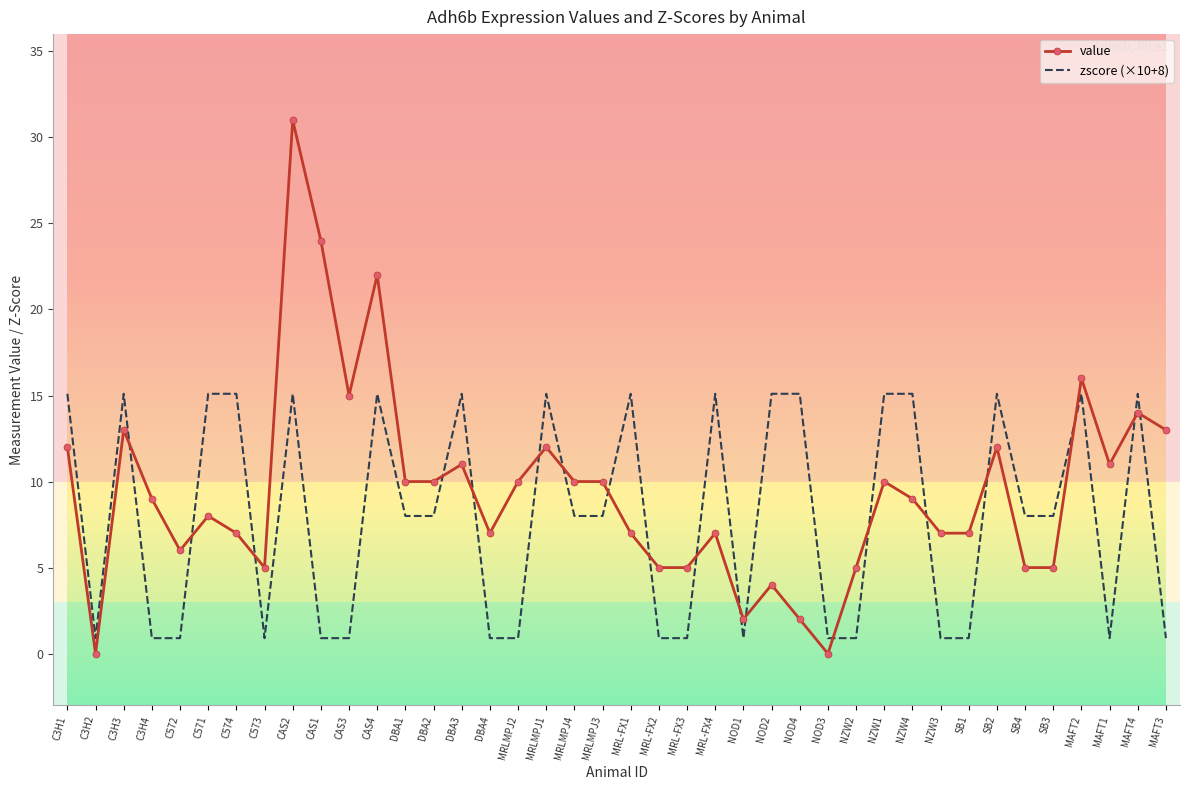

Reading left to right, extract all data points from this chart.

value: C3H1=12.0	C3H2=0.0	C3H3=13.0	C3H4=9.0	C572=6.0	C571=8.0	C574=7.0	C573=5.0	CAS2=31.0	CAS1=24.0	CAS3=15.0	CAS4=22.0	DBA1=10.0	DBA2=10.0	DBA3=11.0	DBA4=7.0	MRLMPJ2=10.0	MRLMPJ1=12.0	MRLMPJ4=10.0	MRLMPJ3=10.0	MRL-FX1=7.0	MRL-FX2=5.0	MRL-FX3=5.0	MRL-FX4=7.0	NOD1=2.0	NOD2=4.0	NOD4=2.0	NOD3=0.0	NZW2=5.0	NZW1=10.0	NZW4=9.0	NZW3=7.0	SB1=7.0	SB2=12.0	SB4=5.0	SB3=5.0	MAFT2=16.0	MAFT1=11.0	MAFT4=14.0	MAFT3=13.0
zscore (×10+8): C3H1=15.1	C3H2=0.9	C3H3=15.1	C3H4=0.9	C572=0.9	C571=15.1	C574=15.1	C573=0.9	CAS2=15.1	CAS1=0.9	CAS3=0.9	CAS4=15.1	DBA1=8.0	DBA2=8.0	DBA3=15.1	DBA4=0.9	MRLMPJ2=0.9	MRLMPJ1=15.1	MRLMPJ4=8.0	MRLMPJ3=8.0	MRL-FX1=15.1	MRL-FX2=0.9	MRL-FX3=0.9	MRL-FX4=15.1	NOD1=0.9	NOD2=15.1	NOD4=15.1	NOD3=0.9	NZW2=0.9	NZW1=15.1	NZW4=15.1	NZW3=0.9	SB1=0.9	SB2=15.1	SB4=8.0	SB3=8.0	MAFT2=15.1	MAFT1=0.9	MAFT4=15.1	MAFT3=0.9